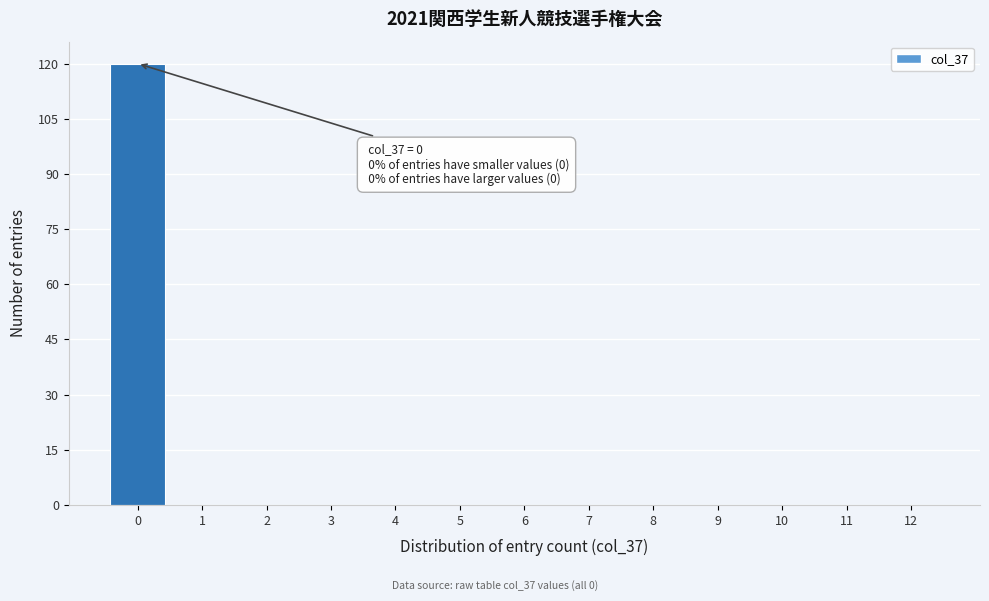

Over which range of the x-axis is the bar tallest?

-0.5 to 0.5